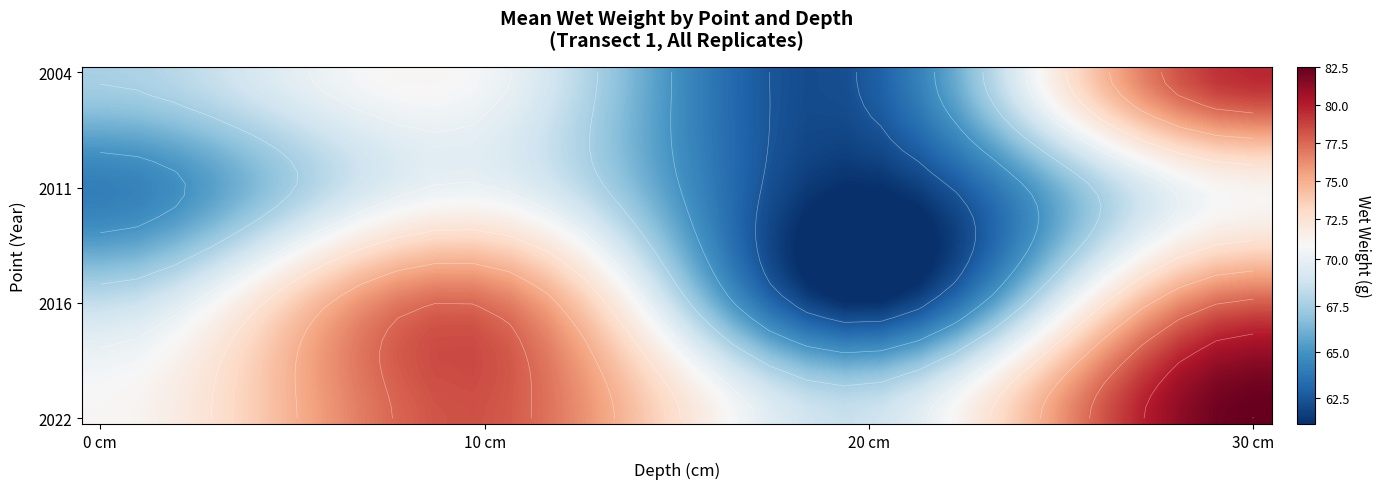

What is the total value across all series at 18?

2045.7